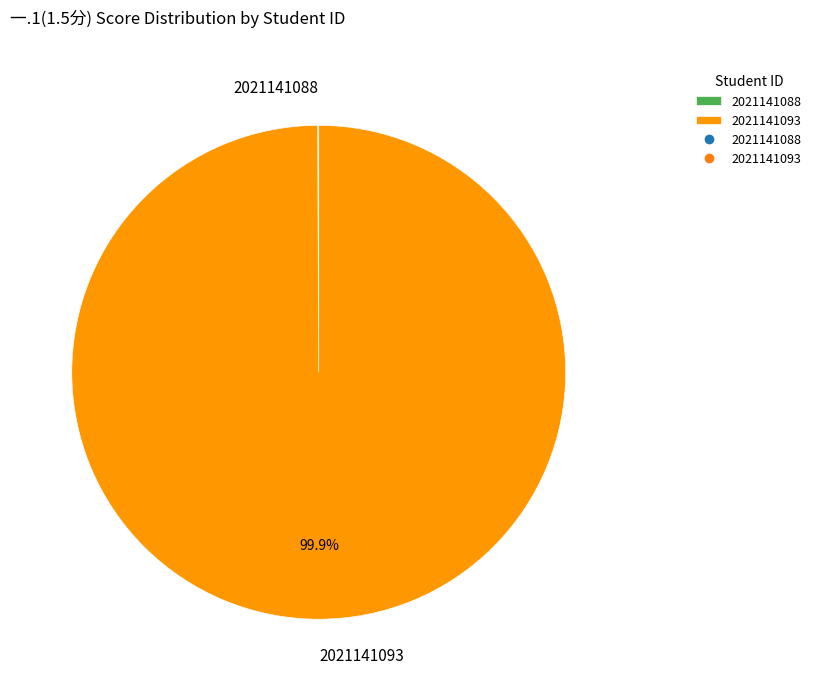

Which slice is the largest?

2021141093